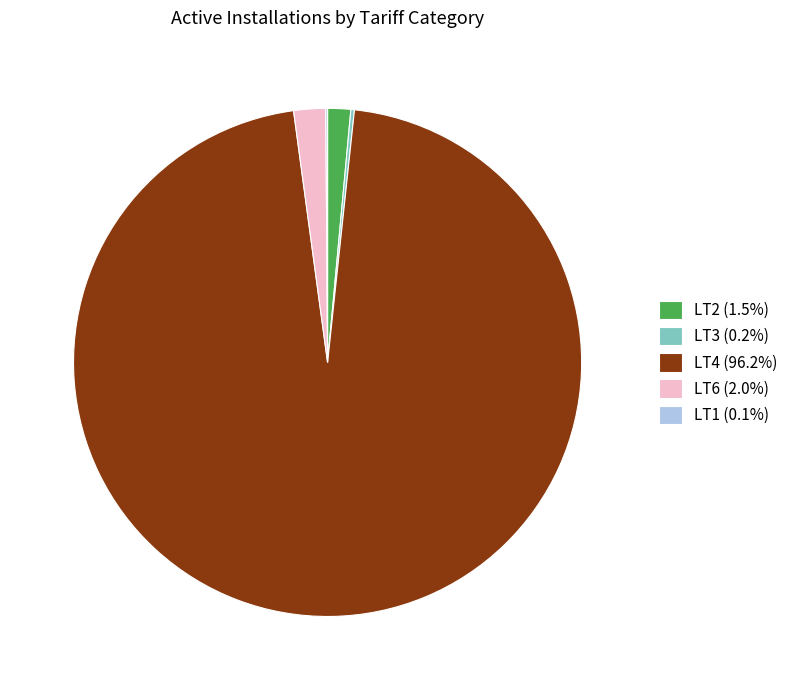

Is there a majority slice in this chart?

Yes